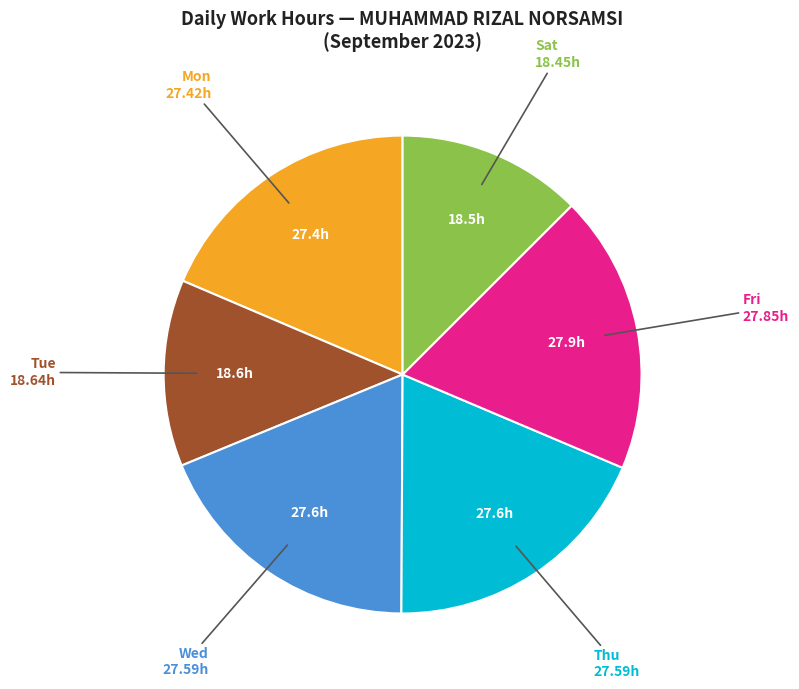

Is there a majority slice in this chart?

No